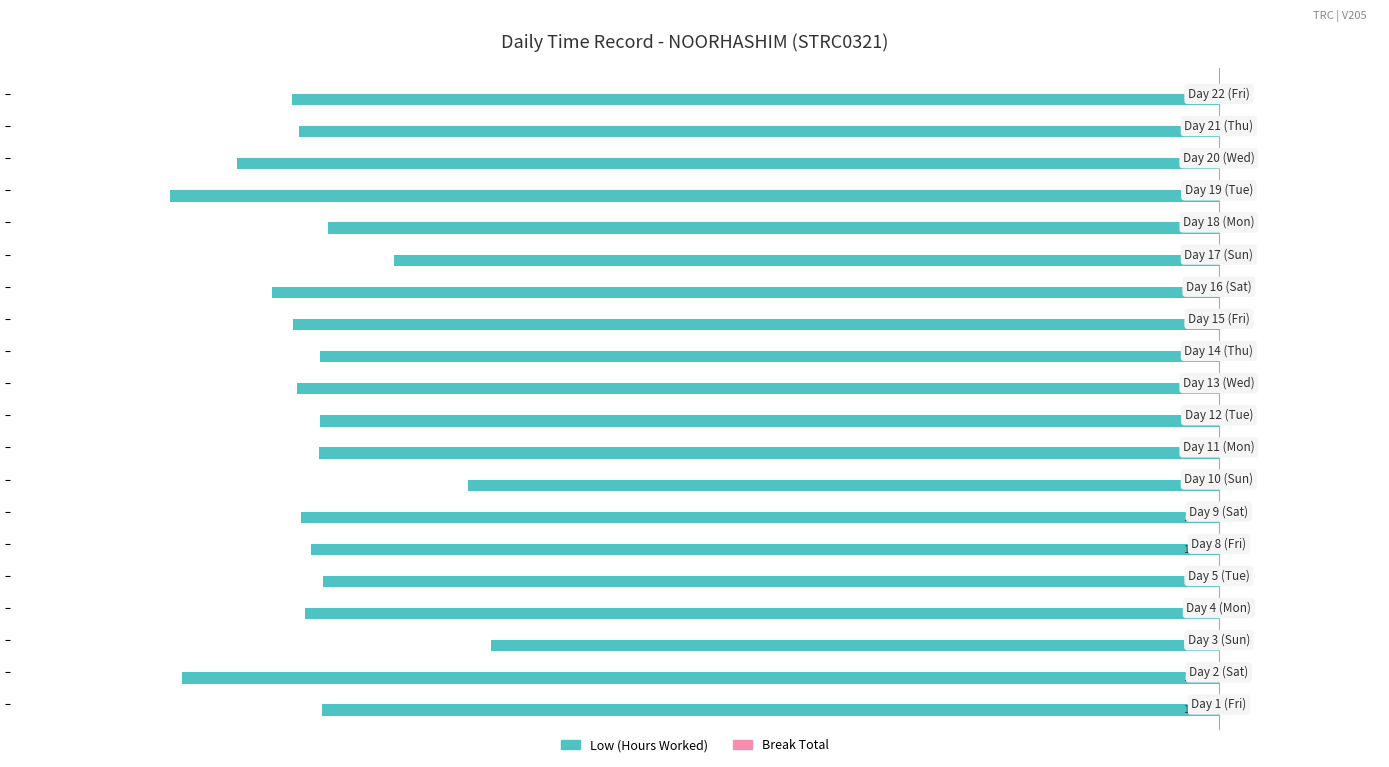

What is the greatest value displayed?

0.3